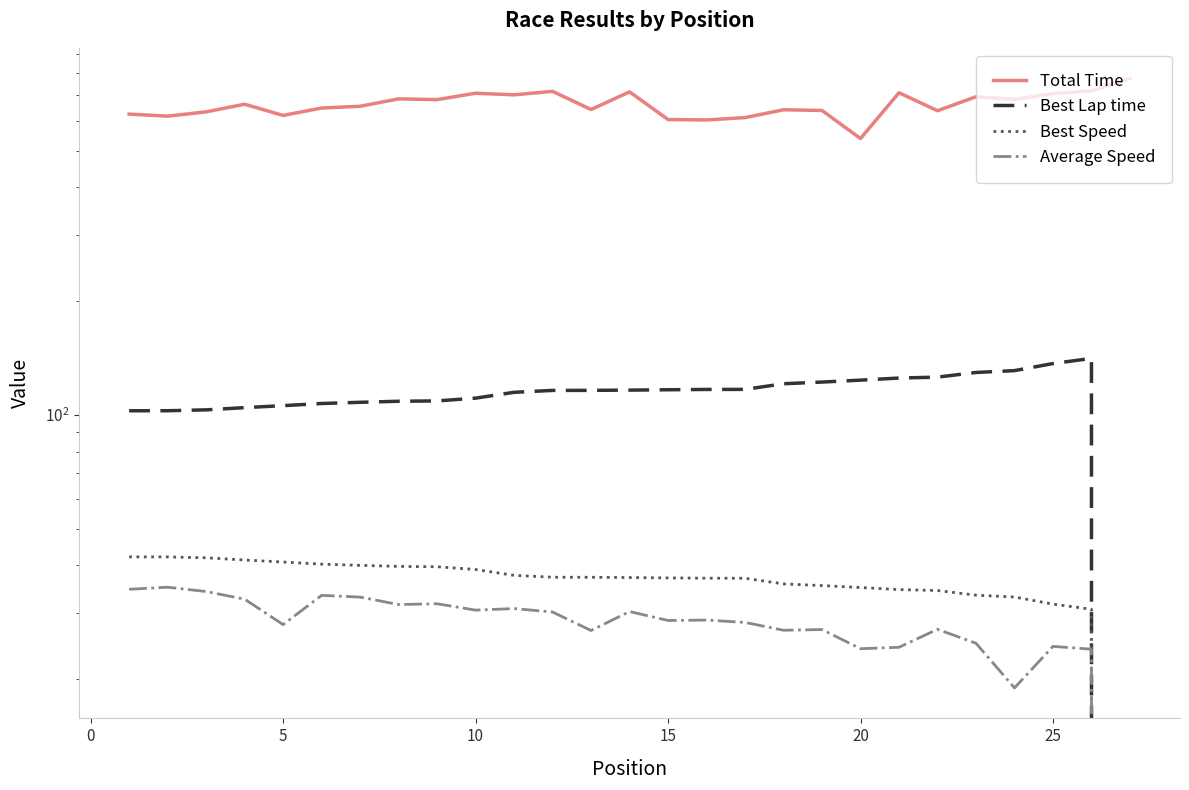

How many values in Best Lap time are above zero?

26